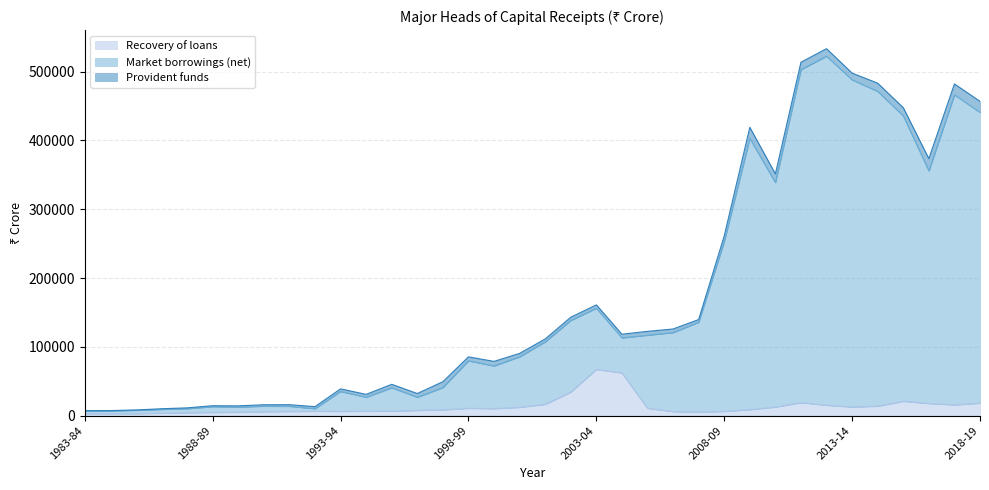

What is the highest value of the Recovery of loans series?

67165